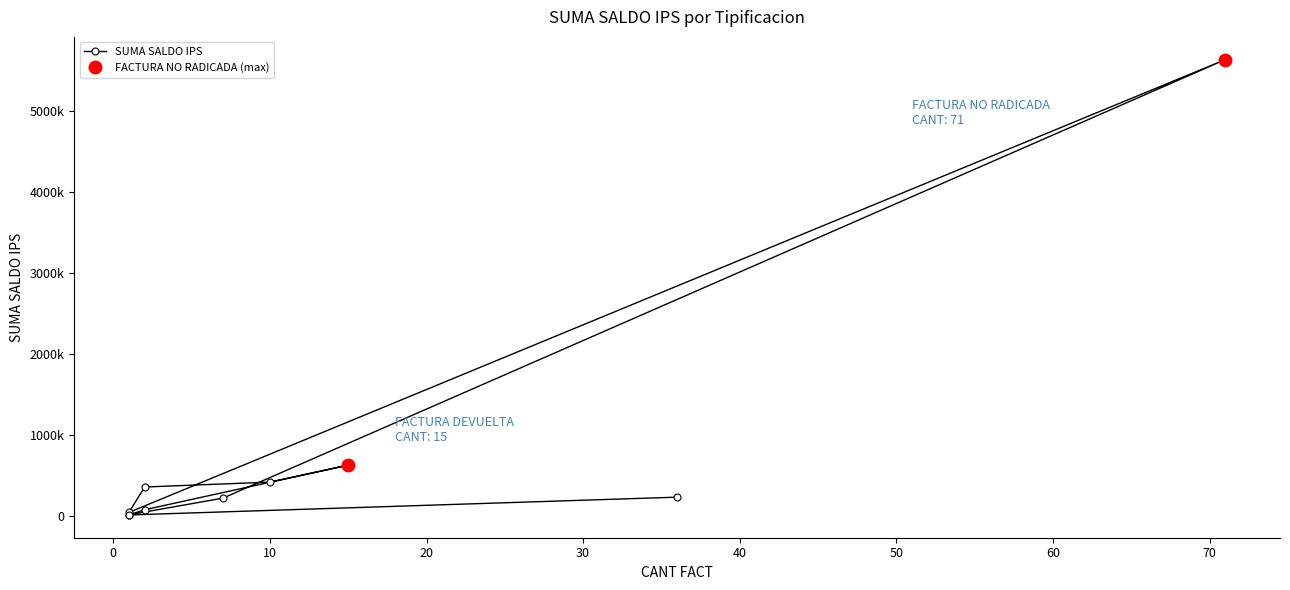

What is the sum of all values?

7609090